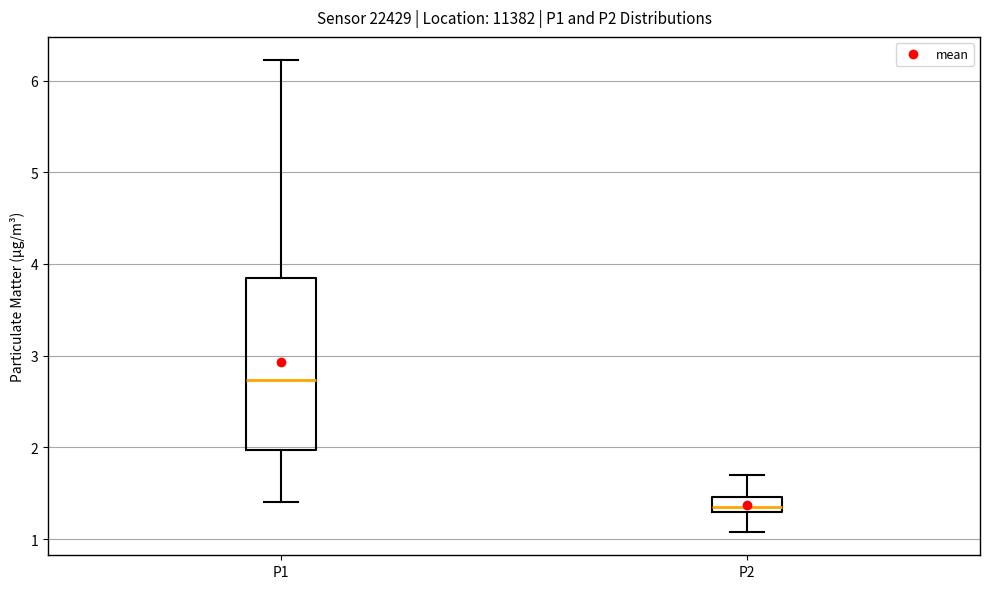

Reading left to right, read every box against the y-axis: the position of its median line, the range the box covers, and the ends of its whiskers. The values are not printed on the chart, so give them approximately, as read against the axis.

P1: median 2.7, box 2.0 to 3.8, whiskers 1.4 to 6.2
P2: median 1.4, box 1.3 to 1.5, whiskers 1.1 to 1.7